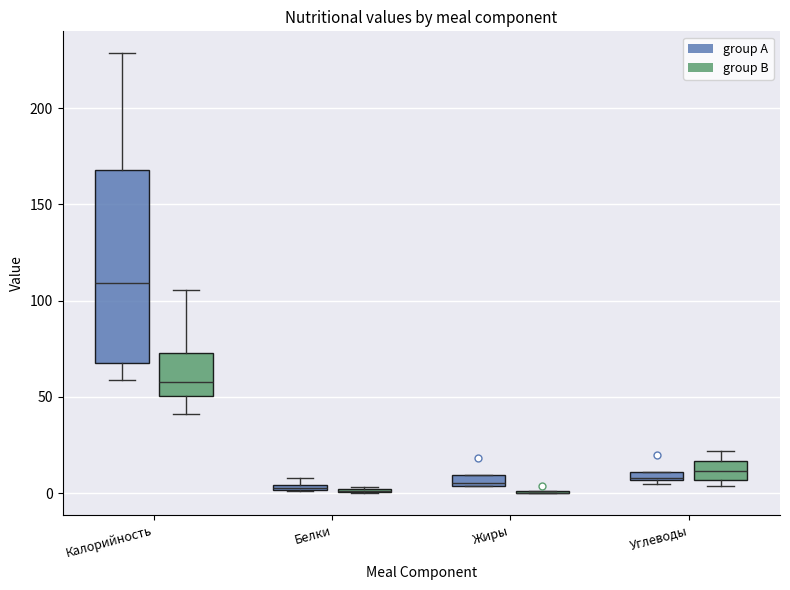

Where is the lower edge of the box for Белки (group A) on the y-axis? The values are not printed on the chart, so give them approximately, as read against the axis.

0